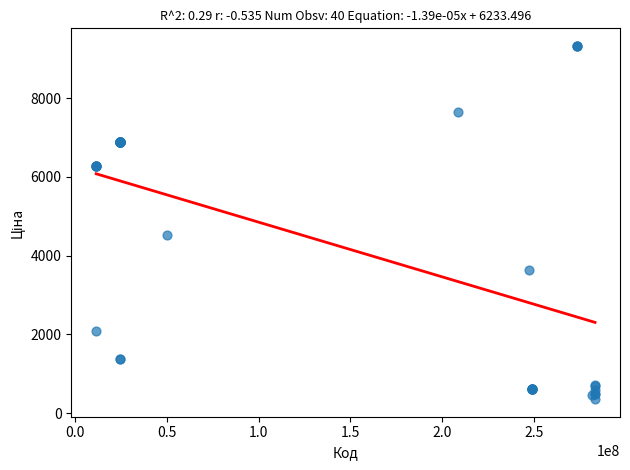

What Y value in the scatter plot is closest to 4838?

4531.4